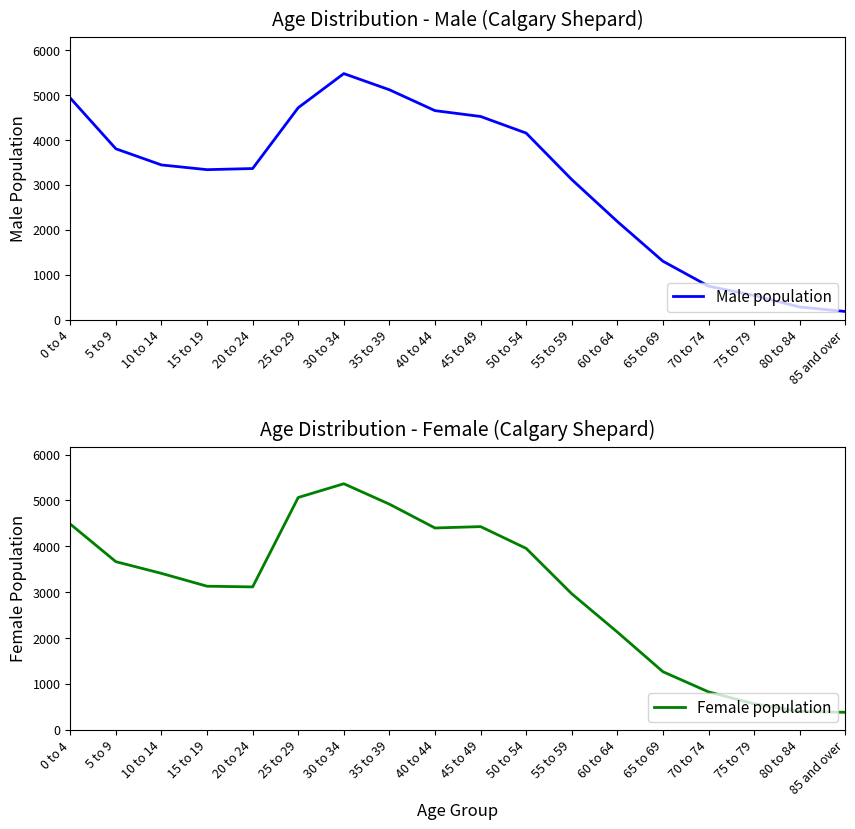

Read the Female population value at 85 and over, to the nearest 10.

380